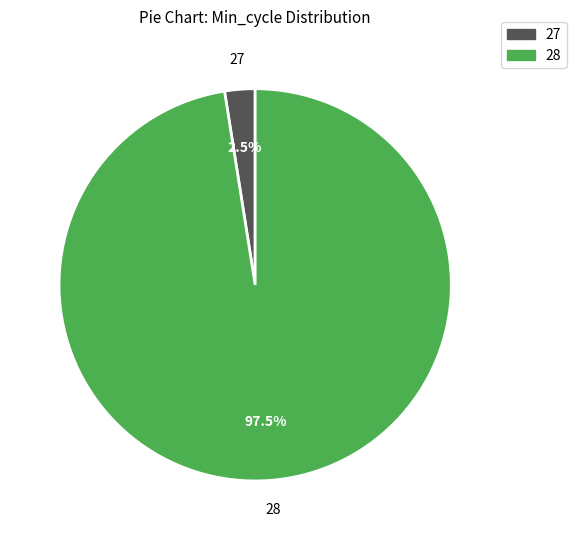

How many slices are in this pie chart?

2